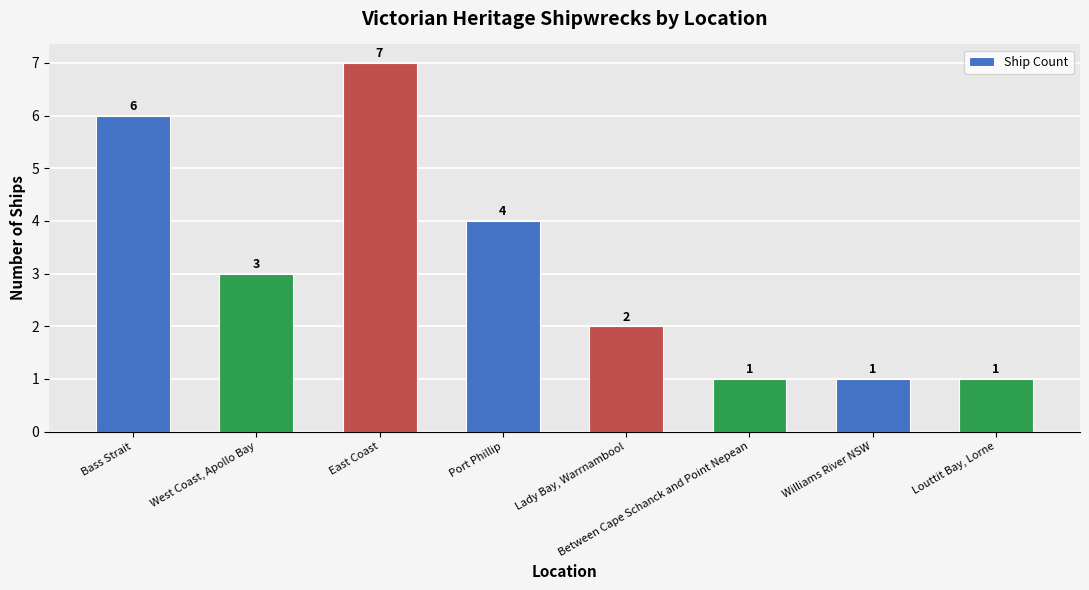

Does the chart contain any negative values?

No